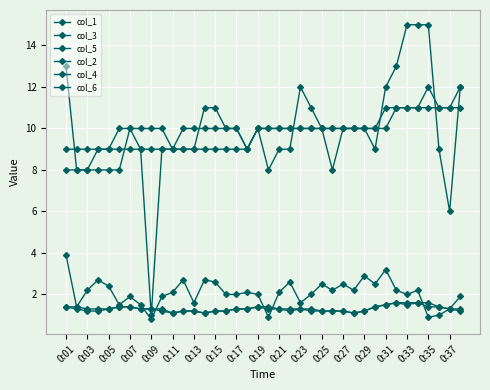

Does the chart have visible grid lines?

Yes